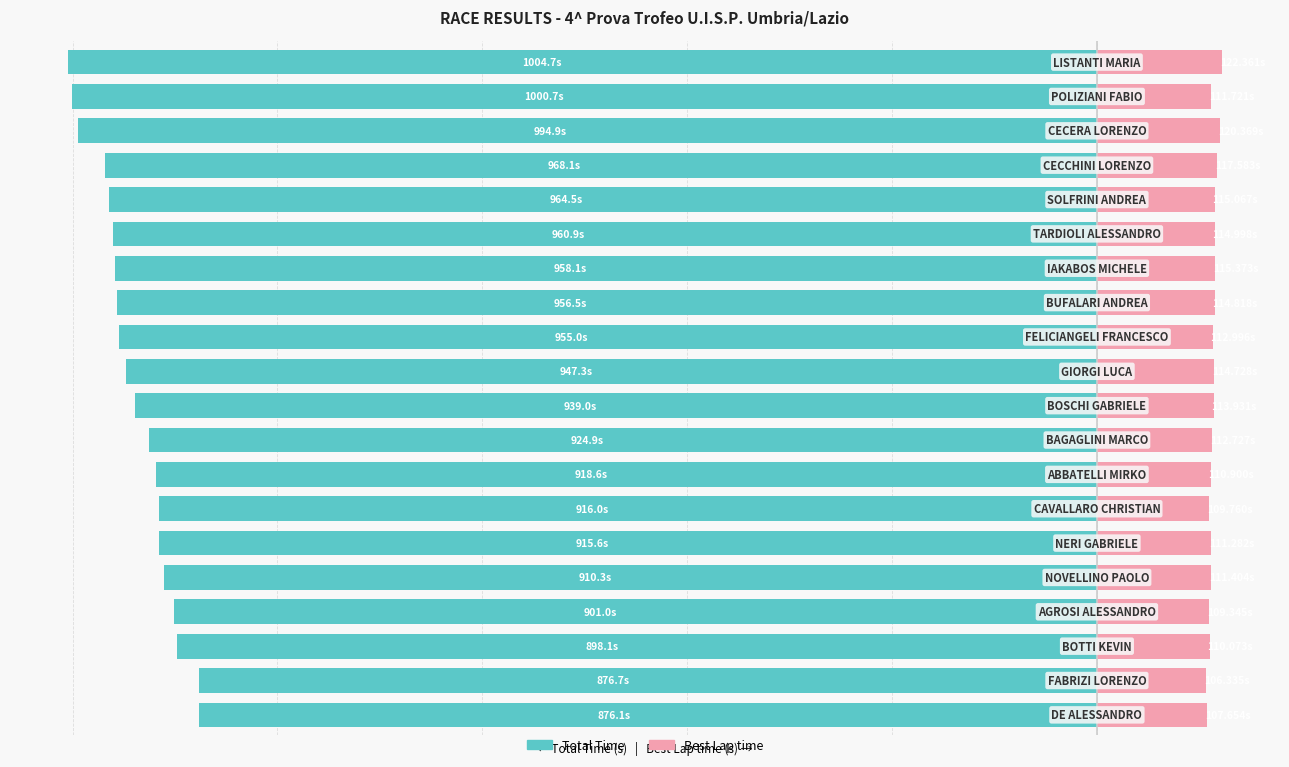

List the labels in order of Total Time value, largest first.

0, 1, 2, 3, 4, 5, 6, 7, 8, 9, 10, 11, 12, 13, 14, 15, 16, 17, 18, 19